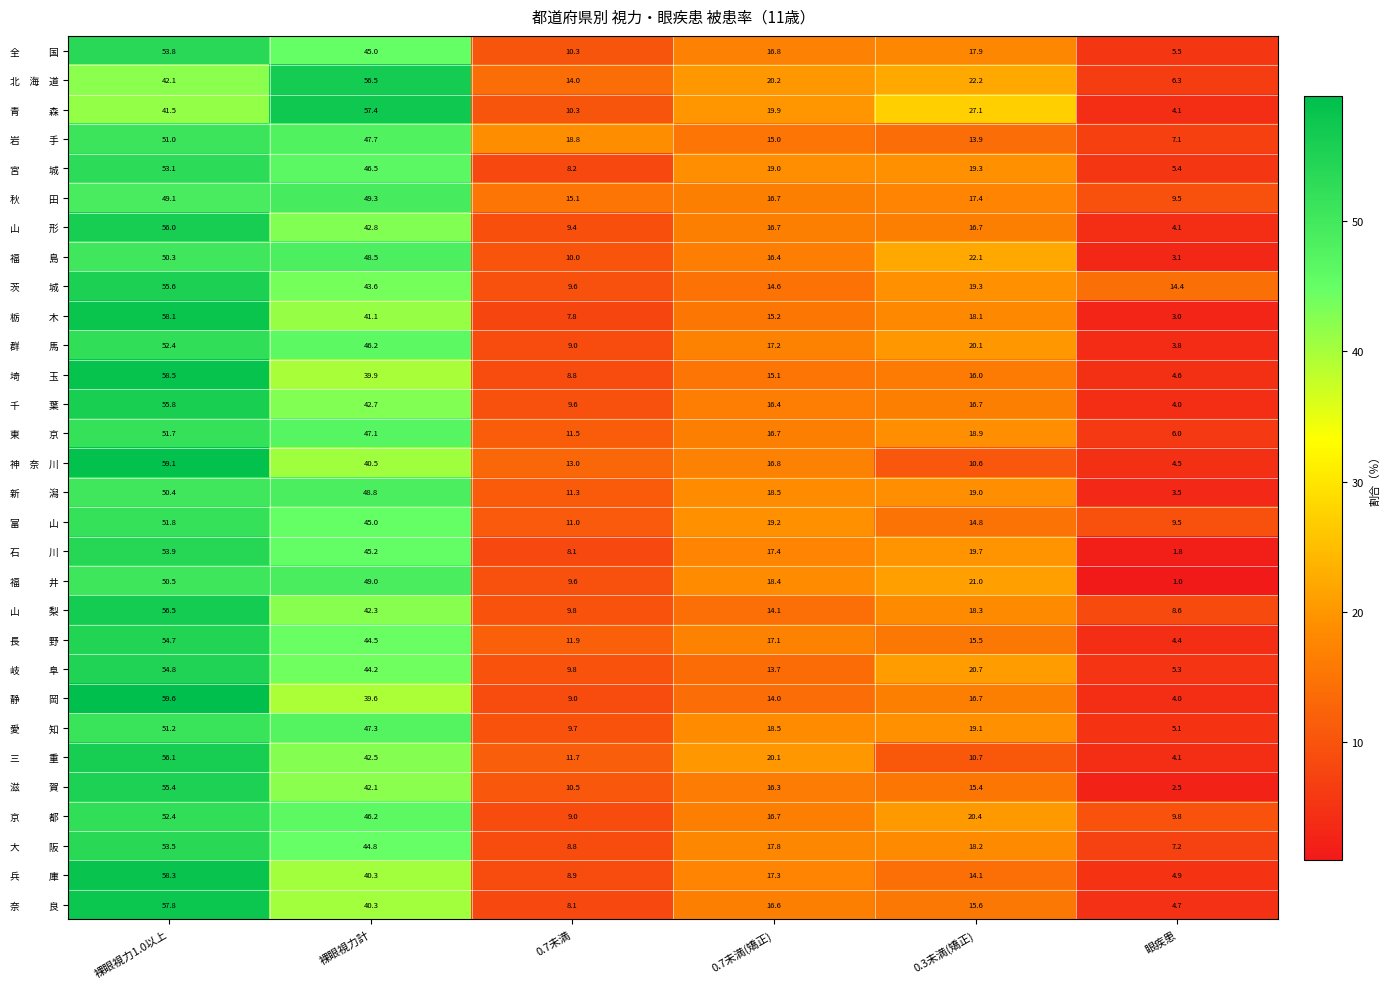

At how many categories does at least one series exceed 57?

2